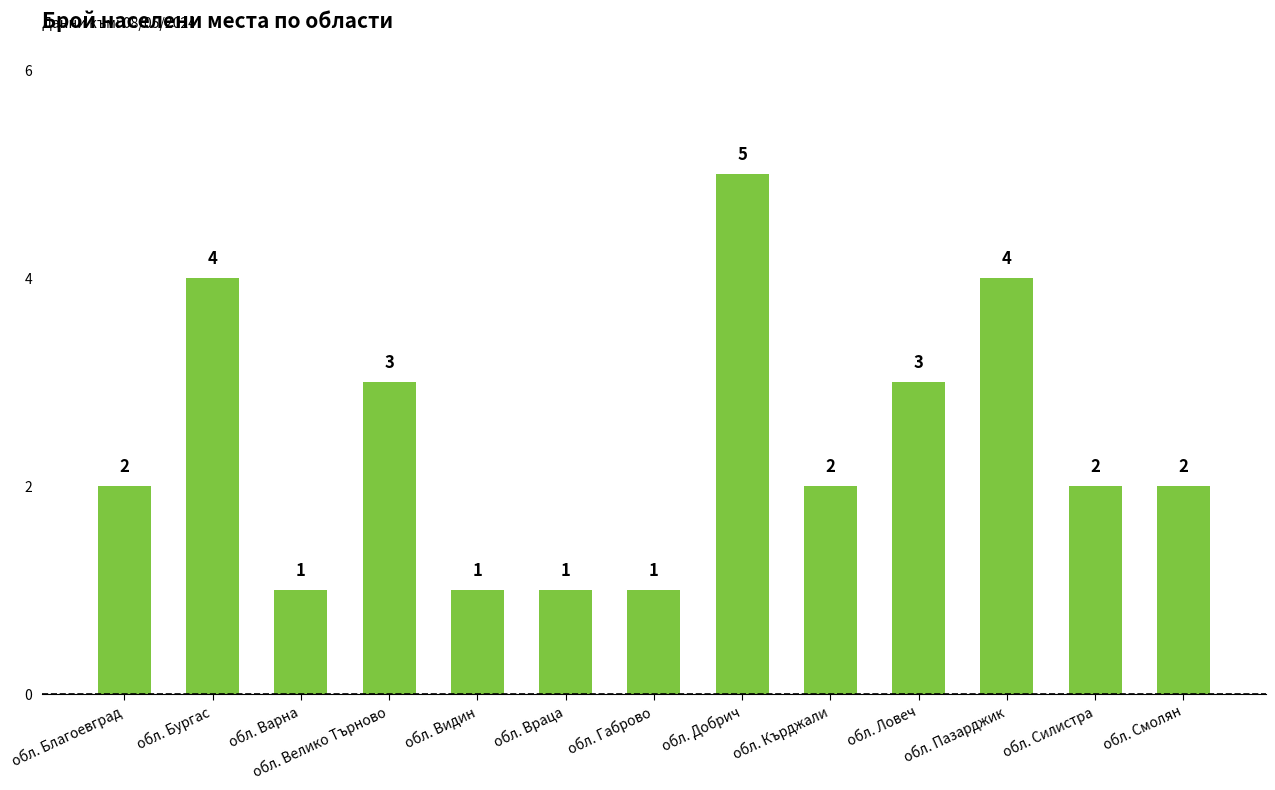

Are the bars horizontal?

No